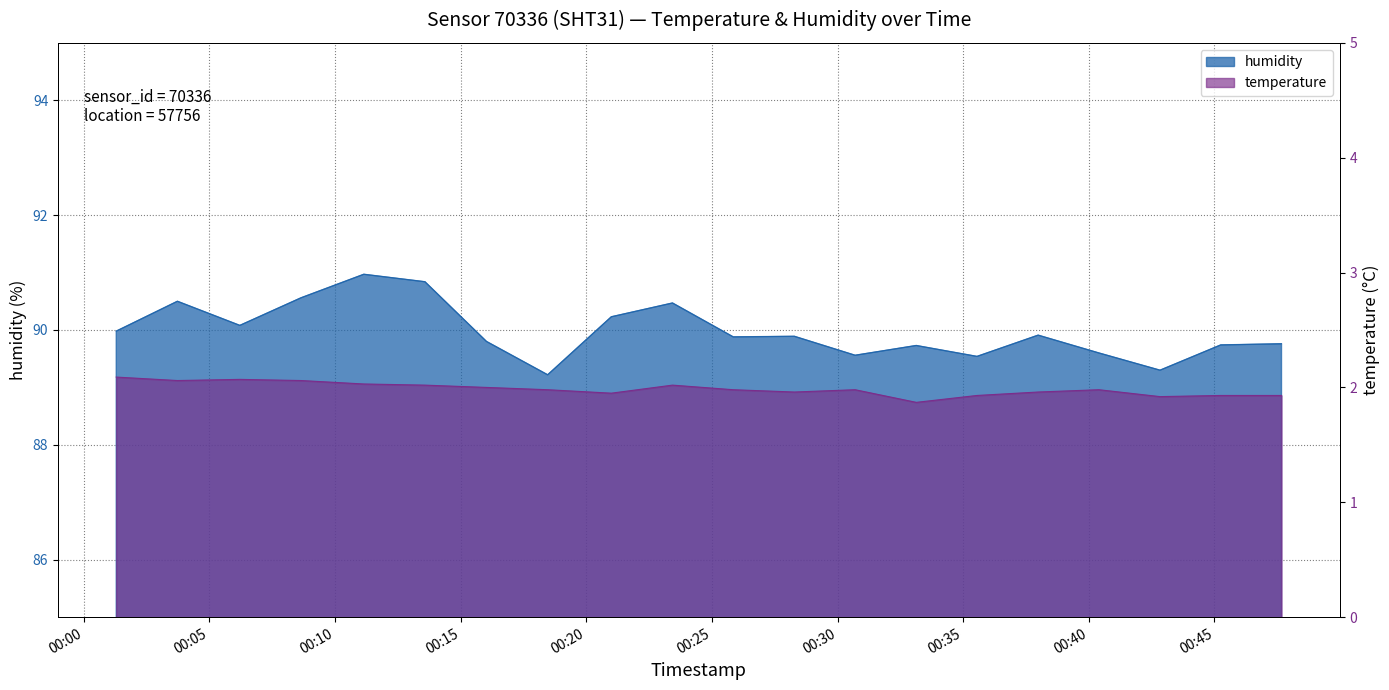

True or false: humidity and temperature cross at least once.

False